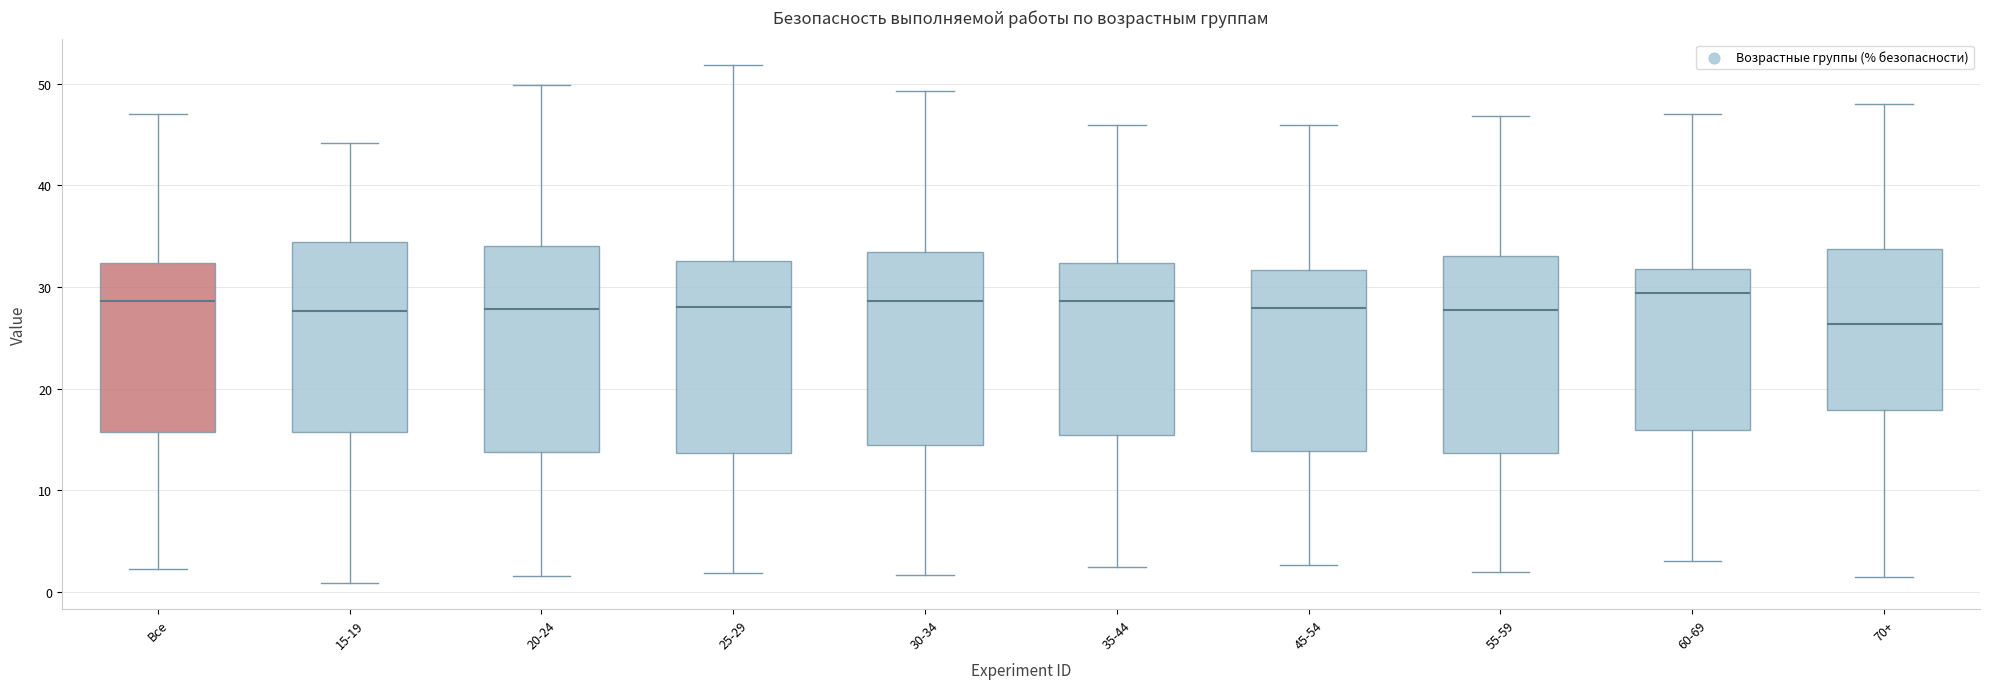

Where does the lower whisker of the box for 55-59 end on the y-axis? The values are not printed on the chart, so give them approximately, as read against the axis.

2